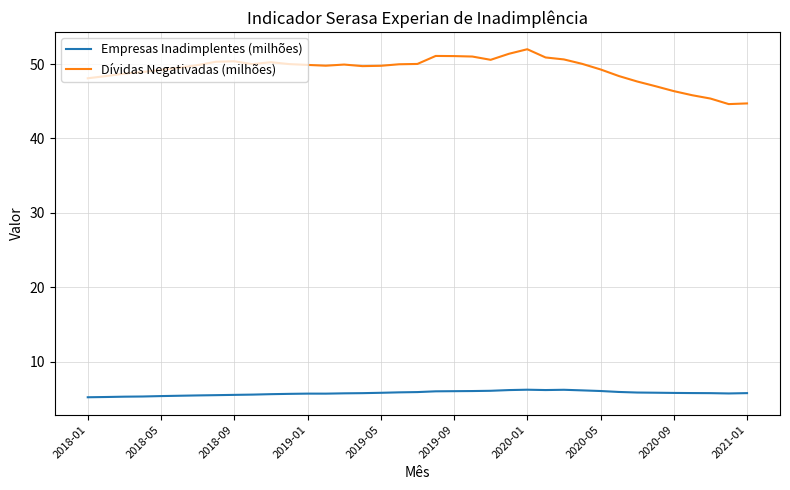

List the series in order of their overall mean, highest first.

Dívidas Negativadas (milhões), Empresas Inadimplentes (milhões)